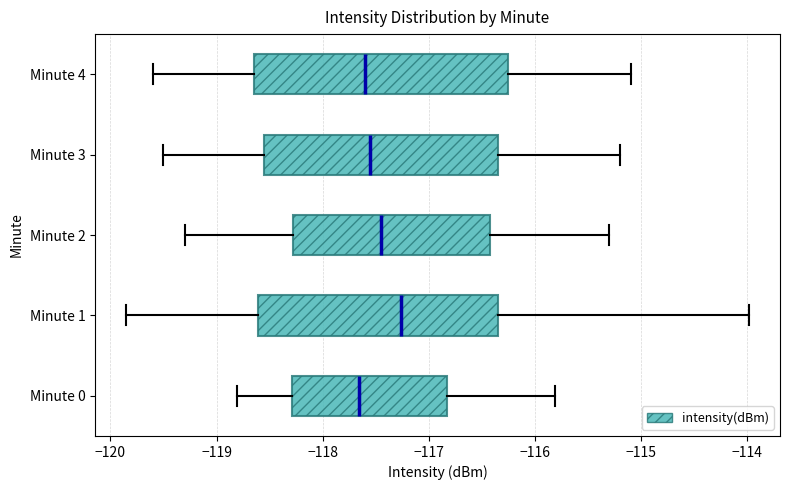

Reading bottom to top, read every box against the x-axis: the position of its median line, the range the box covers, and the ends of its whiskers. The values are not printed on the chart, so give them approximately, as read against the axis.

Minute 0: median -117.7, box -118.3 to -116.8, whiskers -118.8 to -115.8
Minute 1: median -117.3, box -118.6 to -116.3, whiskers -119.9 to -114.0
Minute 2: median -117.4, box -118.3 to -116.4, whiskers -119.3 to -115.3
Minute 3: median -117.5, box -118.5 to -116.3, whiskers -119.5 to -115.2
Minute 4: median -117.6, box -118.6 to -116.2, whiskers -119.6 to -115.1